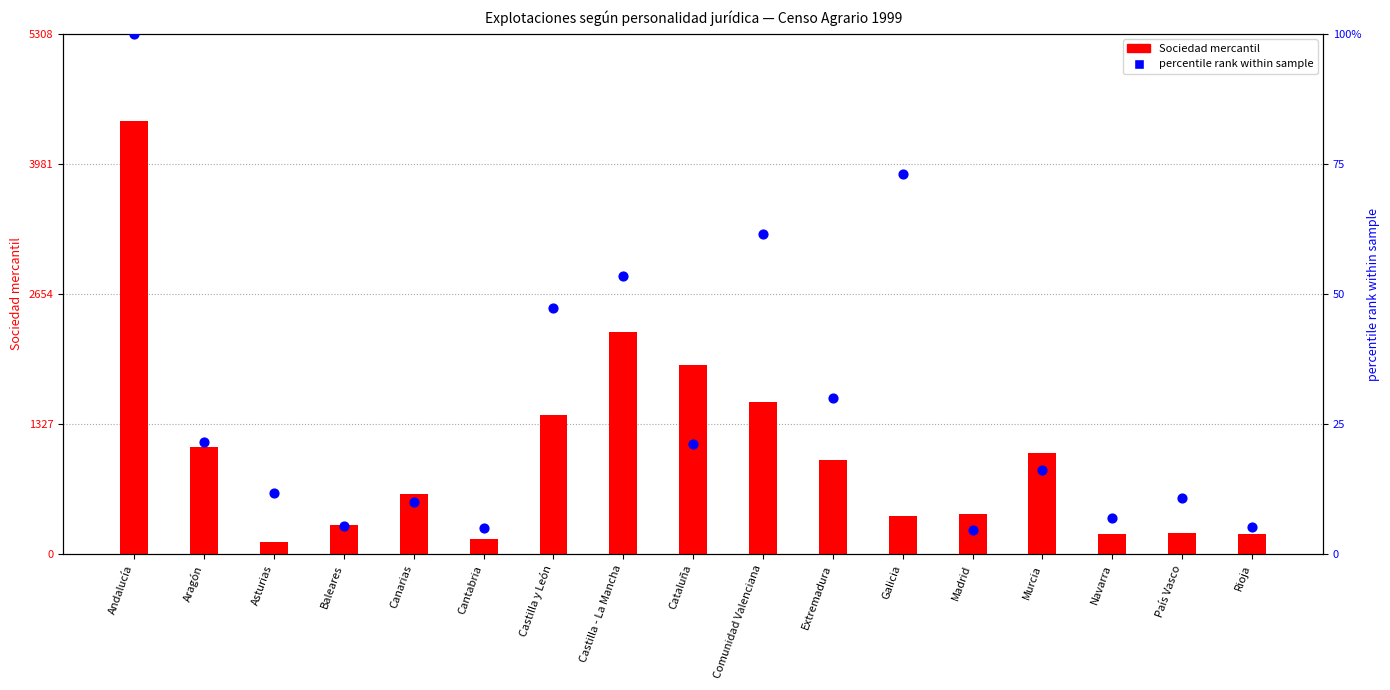

What are all the series names shown in the legend?

Sociedad mercantil, percentile rank within sample